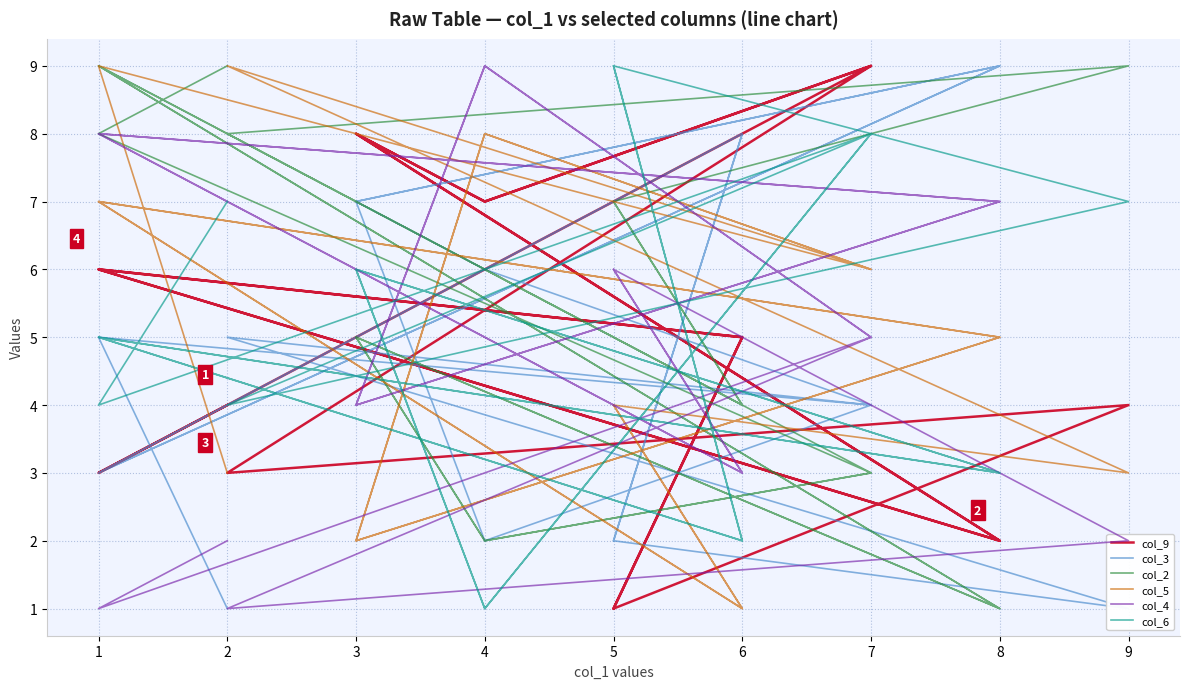

Rank the categories by col_3 value from lowest to highest.

2, 9, 4, 5, 5, 1, 1, 7, 7, 1, 2, 4, 3, 3, 6, 6, 8, 8